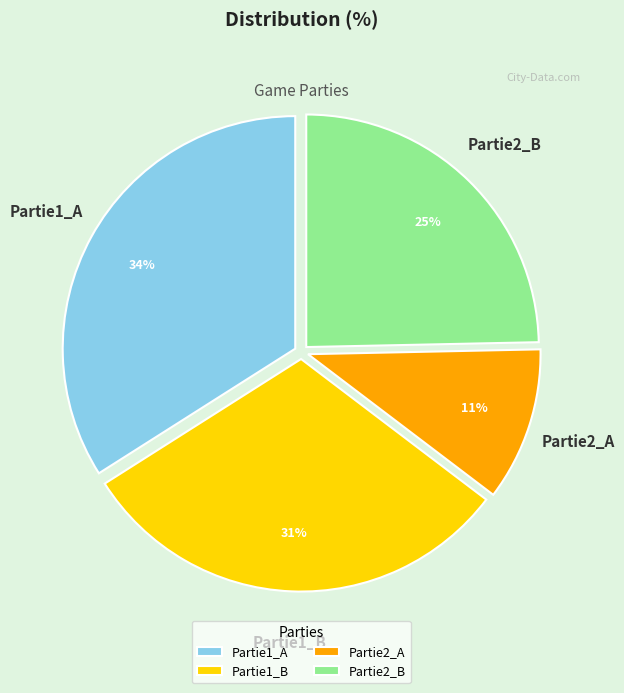

Is Partie1_A the majority of the pie?

No